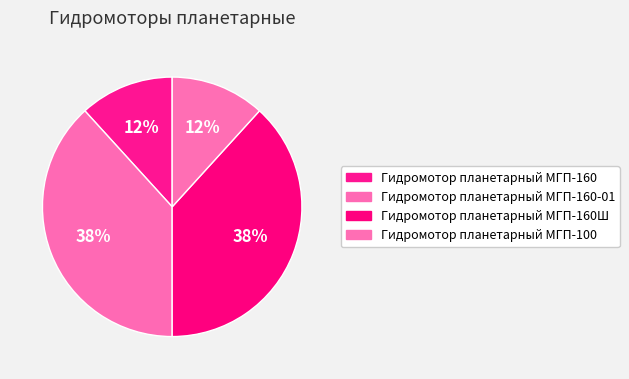

Is there a majority slice in this chart?

No